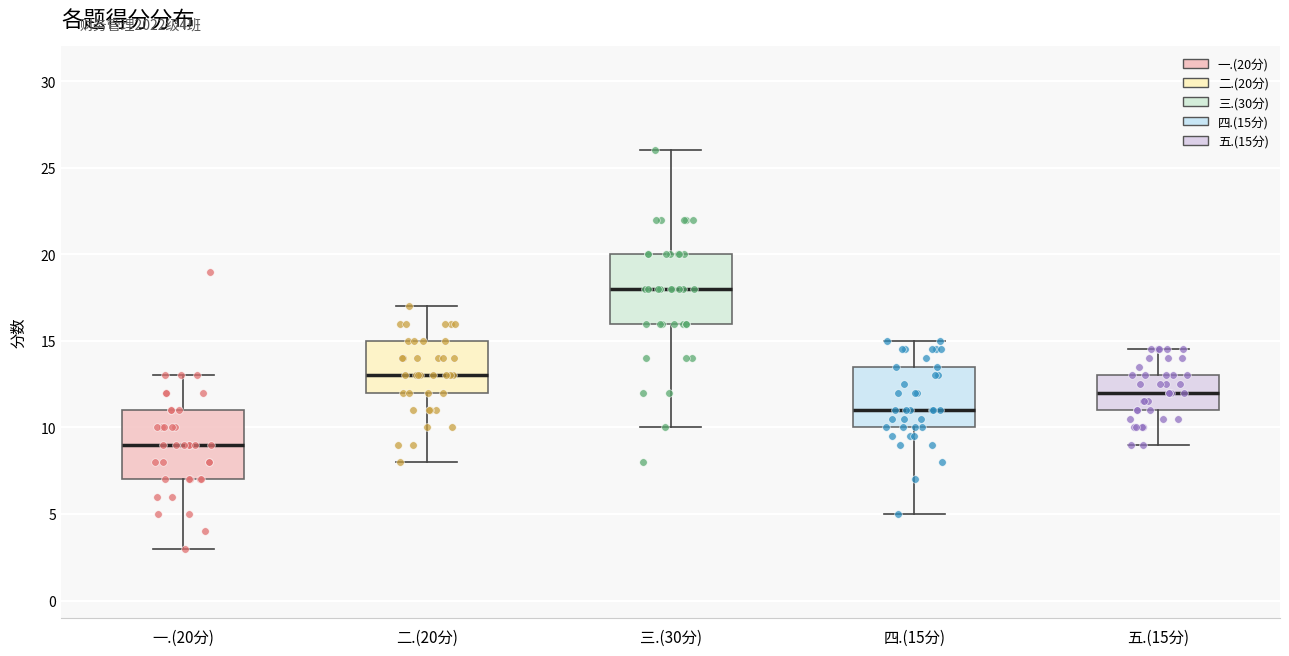

Which box's median line is the highest?

三.(30分)